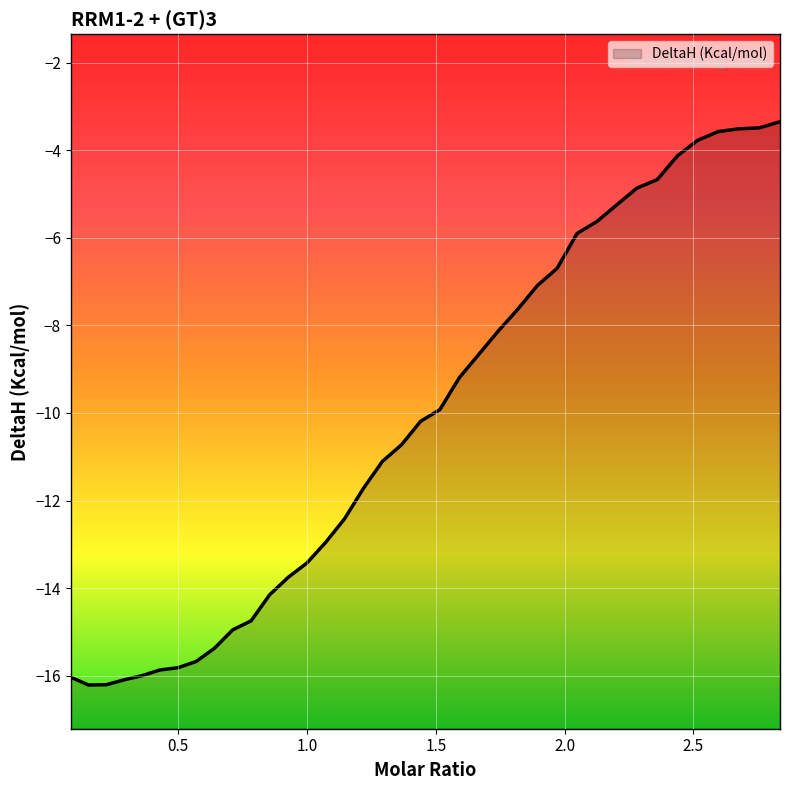

At which category does the data reach its first local valley?

0.15053